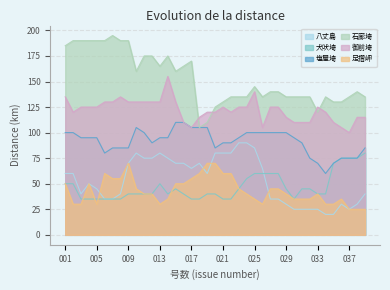

Does the chart display data point markers on the line(s)?

No